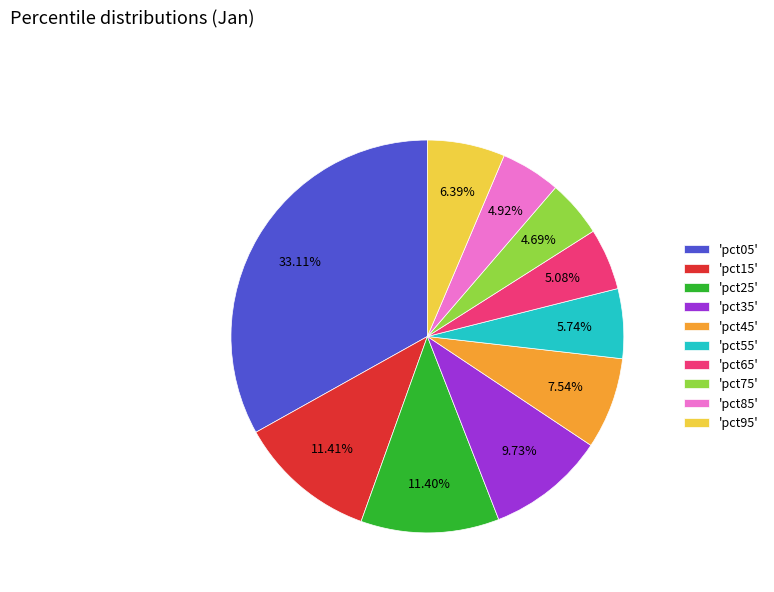

Combined, do 'pct25' and 'pct05' account for over 50%?

No